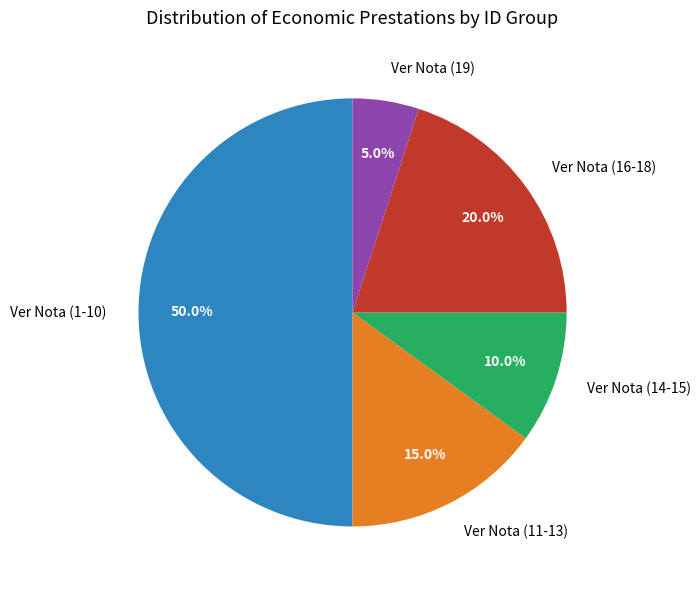

Does Ver Nota (14-15) account for over 50% of the chart?

No